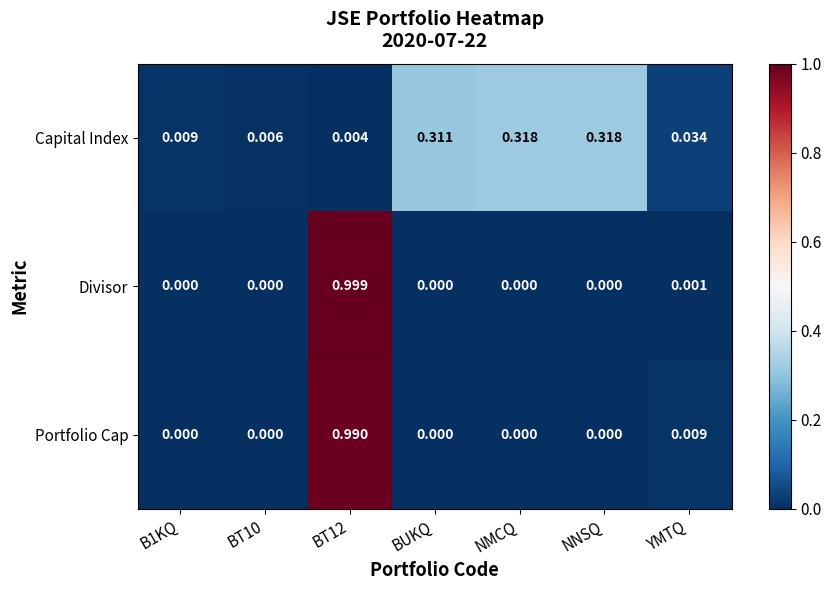

Which series has the widest spread of values?

Divisor